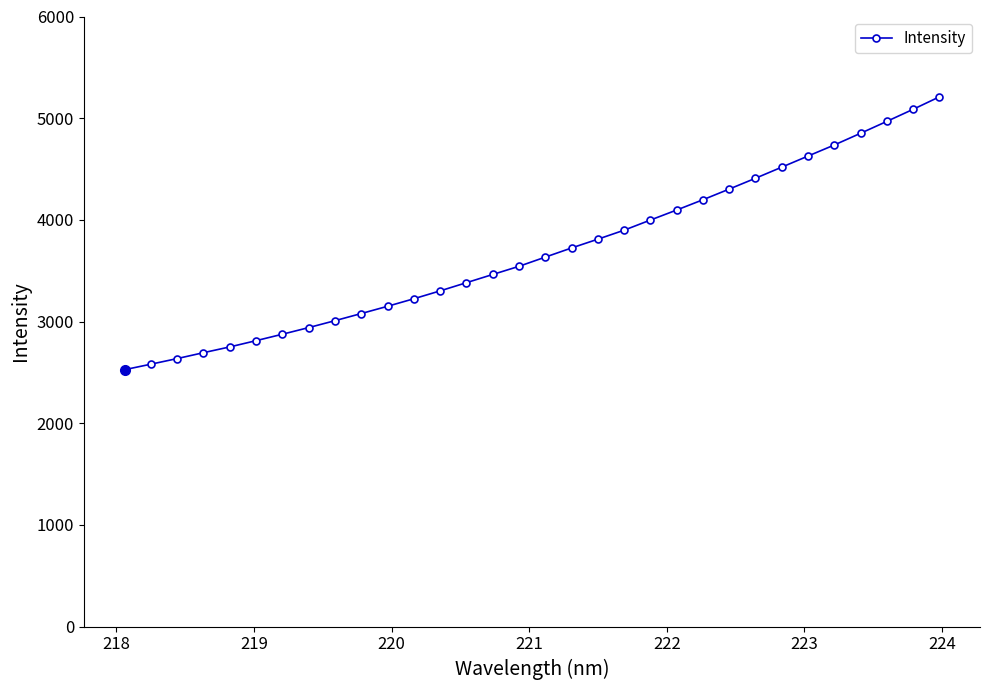

Reading right to left, transcribe all the data shown in this chart.

5209.4	5086.7	4968.2	4851.2	4736.2	4627.5	4518.2	4409.1	4302.6	4197.8	4096.7	3998.1	3898.4	3809.9	3723.6	3633.6	3543.2	3462.8	3382.2	3301.5	3224.1	3150.0	3078.7	3008.4	2940.4	2875.1	2811.9	2750.3	2693.6	2635.6	2580.4	2526.3